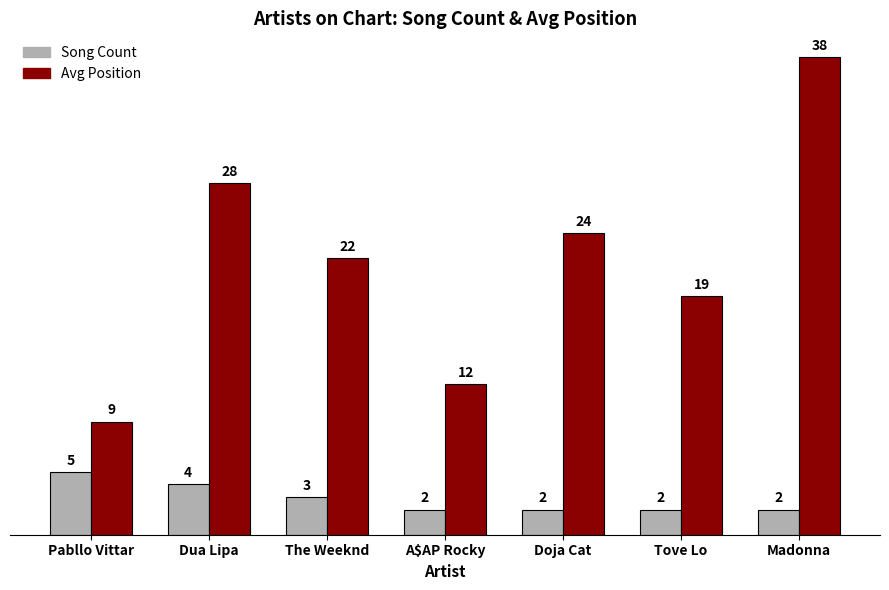

At which category is the sum across all series the highest?

Madonna